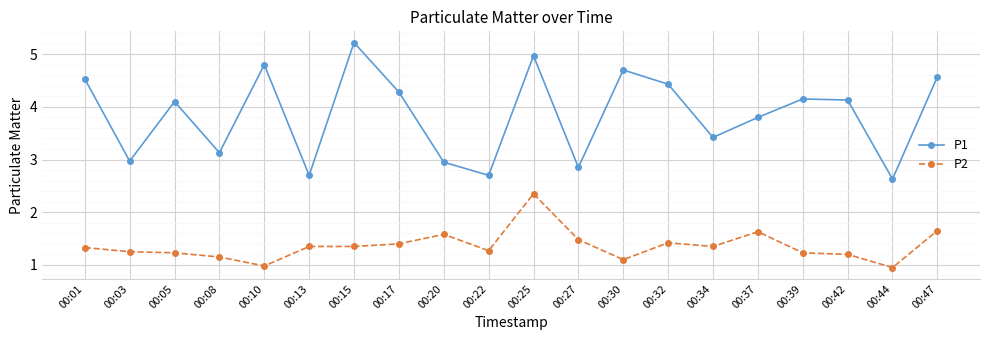

What is the difference between the maximum and second lowest values in the P1 series?

2.5